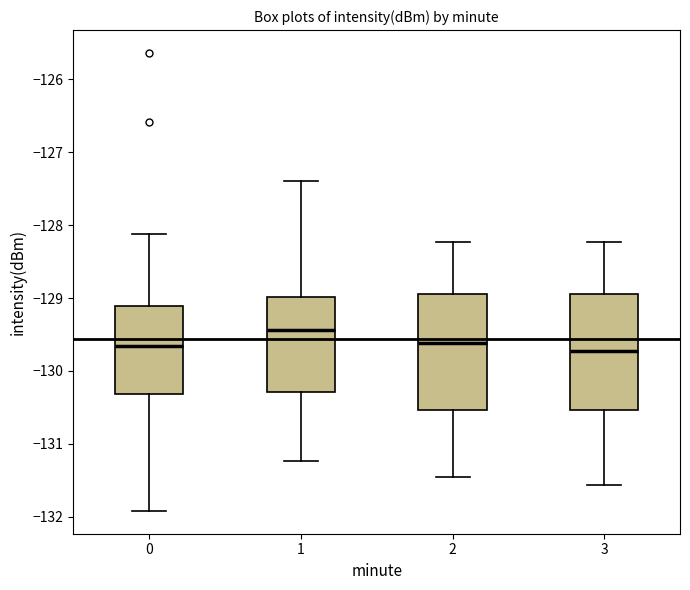

Reading left to right, read every box against the y-axis: the position of its median line, the range the box covers, and the ends of its whiskers. The values are not printed on the chart, so give them approximately, as read against the axis.

0: median -129.7, box -130.3 to -129.1, whiskers -131.9 to -128.1
1: median -129.4, box -130.3 to -129.0, whiskers -131.2 to -127.4
2: median -129.6, box -130.5 to -128.9, whiskers -131.4 to -128.2
3: median -129.7, box -130.5 to -128.9, whiskers -131.6 to -128.2